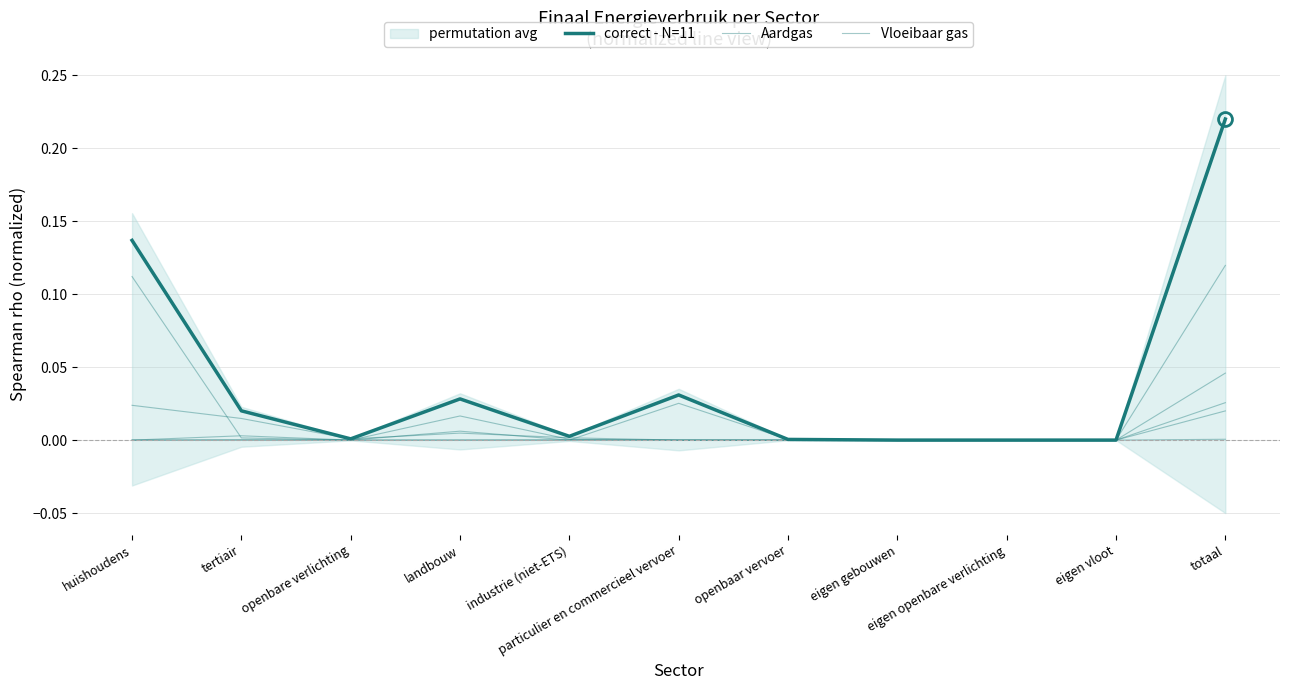

Count the number of categories in the chart.

11